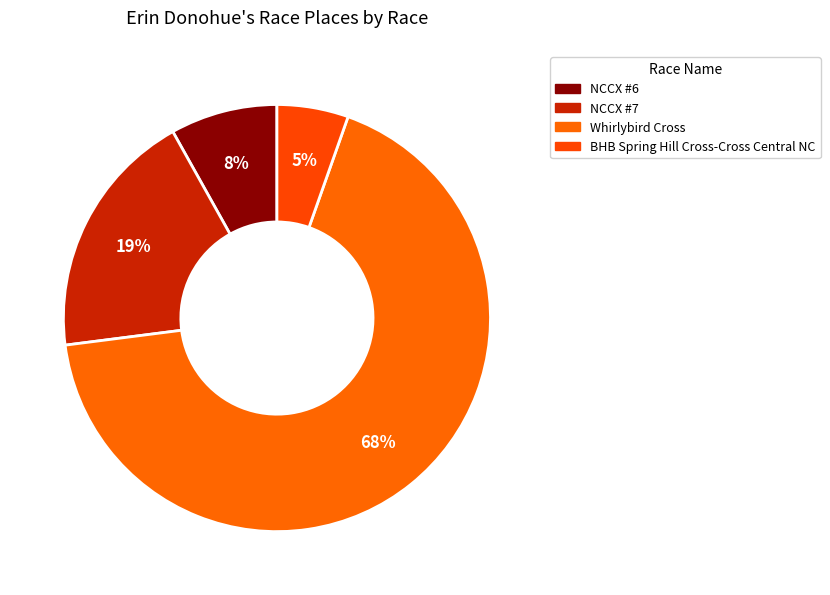

Count the number of slices in the pie.

4